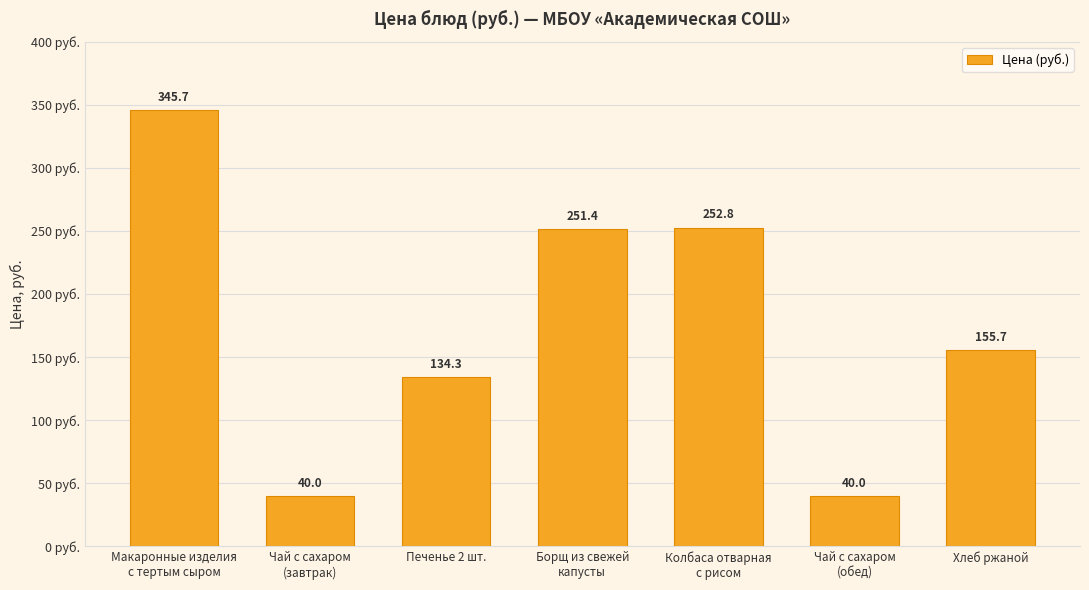

What position from the left is Печенье 2 шт.?

3